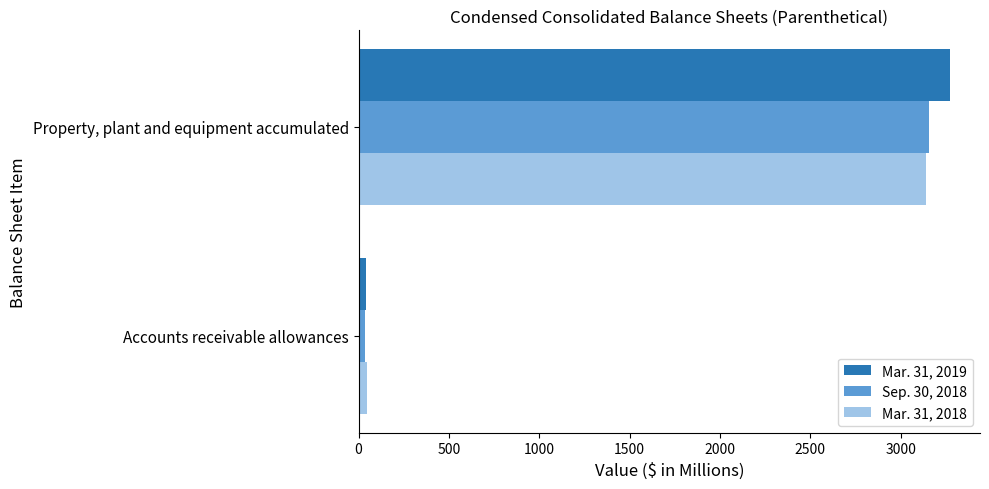

True or false: Mar. 31, 2018 has a value of 3141.2 at Property, plant and equipment accumulated.

True